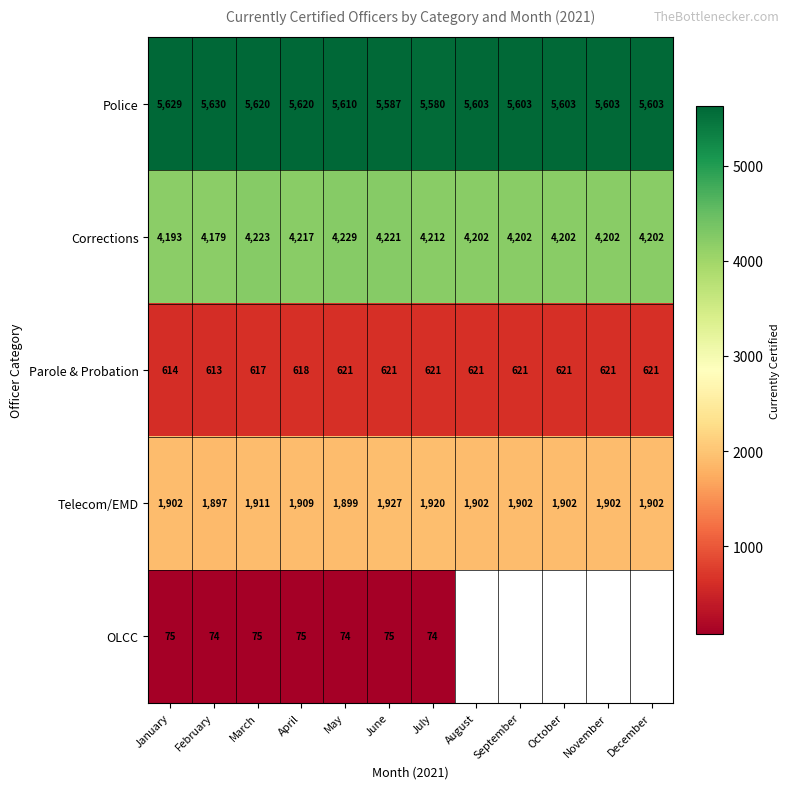

At how many categories does at least one series exceed 3228?

12